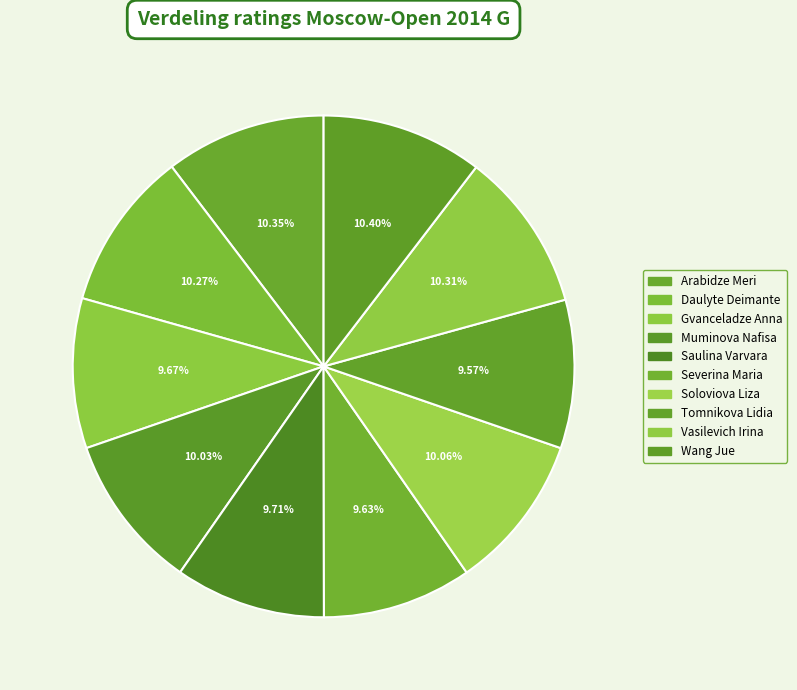

Is Gvanceladze Anna the majority of the pie?

No